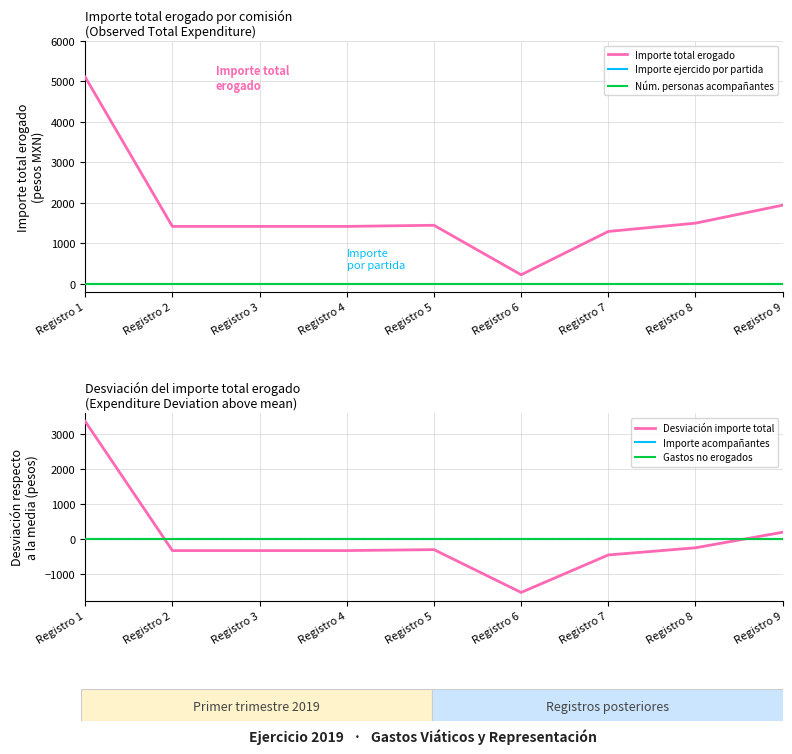

How many distinct data groups are displayed?

6